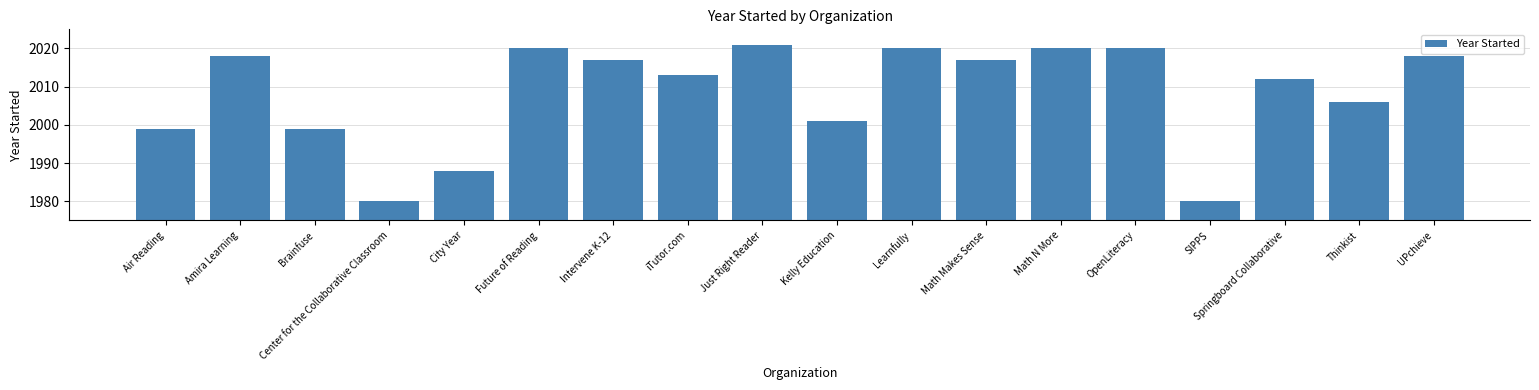

At which category does the chart reach its peak across all series?

Just Right Reader